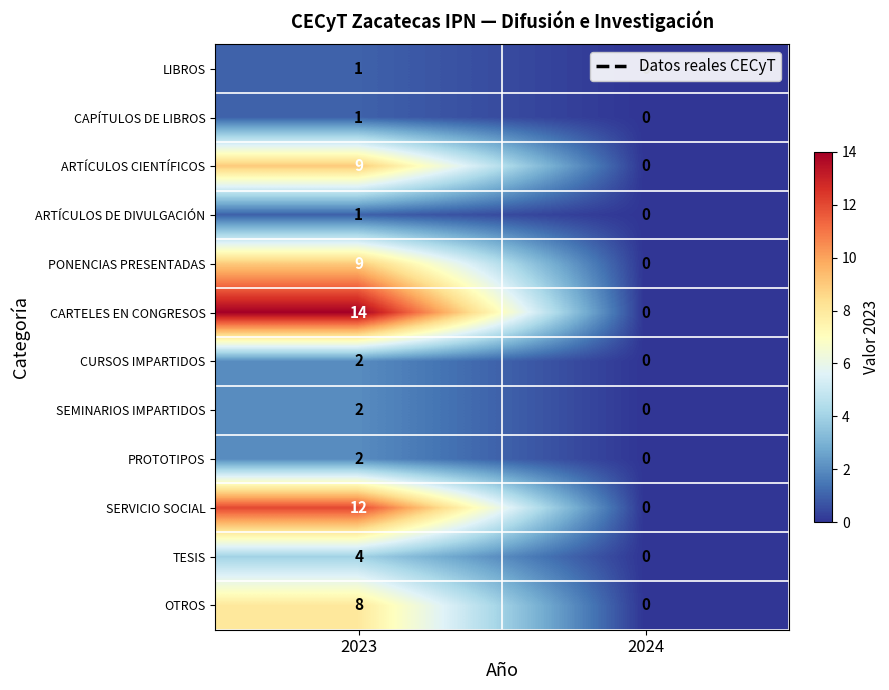

What is the greatest value displayed?

14